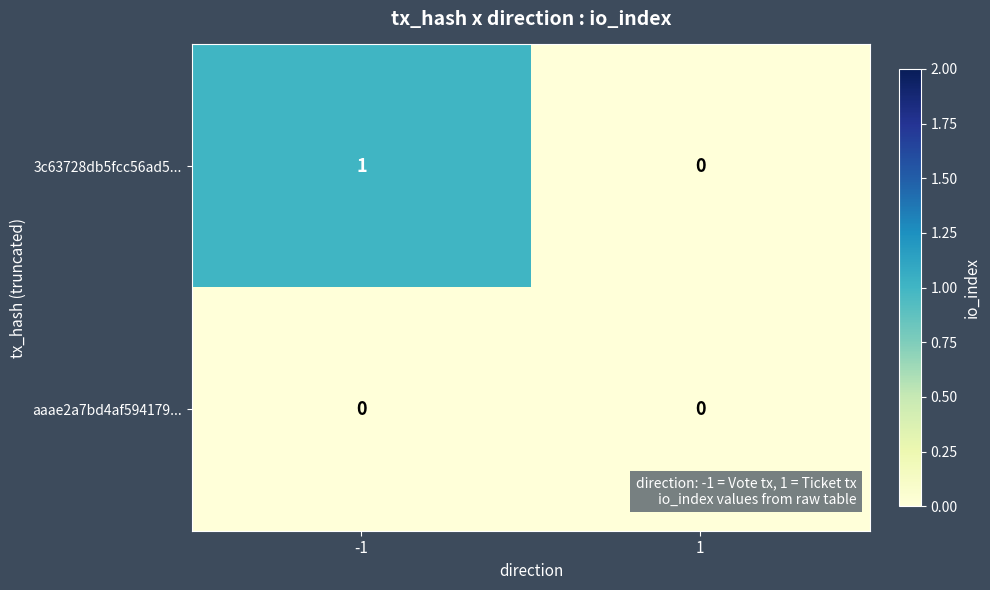

Which series has the largest total across all categories?

3c63728db5fcc56ad5...